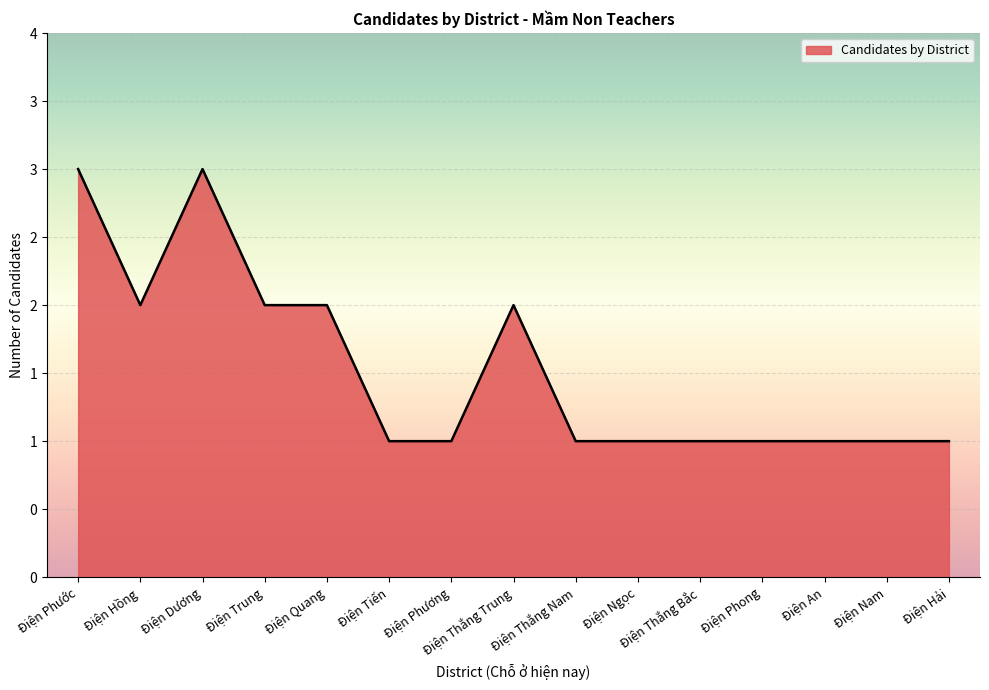

Count the values in the range 1 to 2.

13